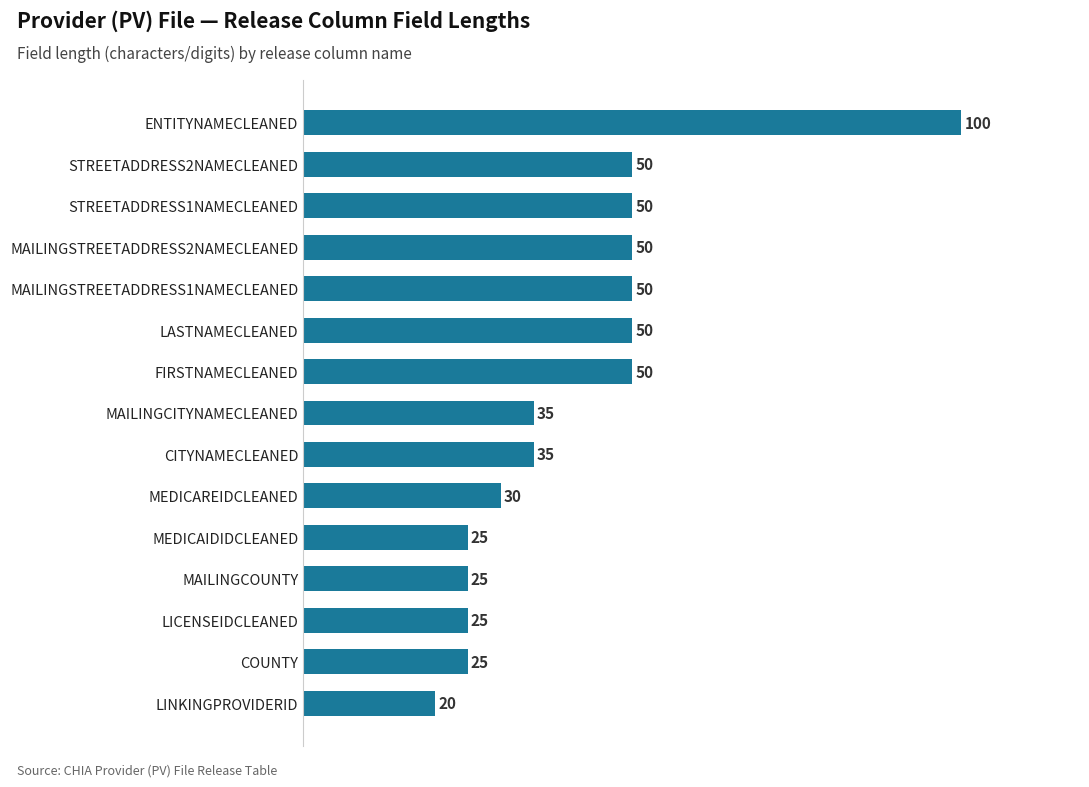

What is the approximate value at STREETADDRESS2NAMECLEANED, to the nearest 10?

50